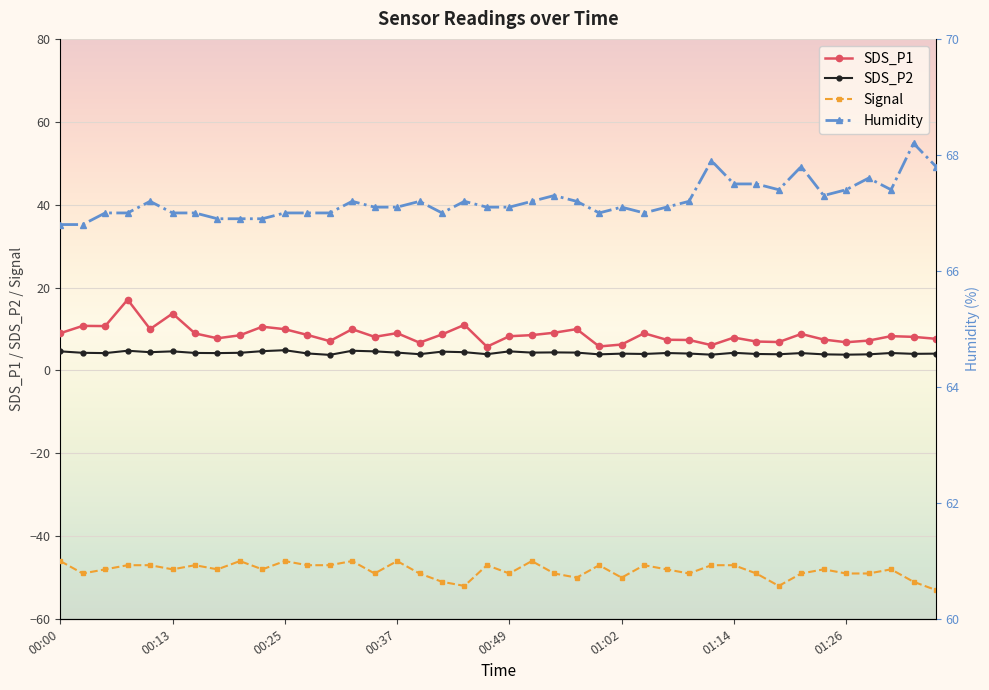

Which category has the lowest value in the Humidity series?

00:00